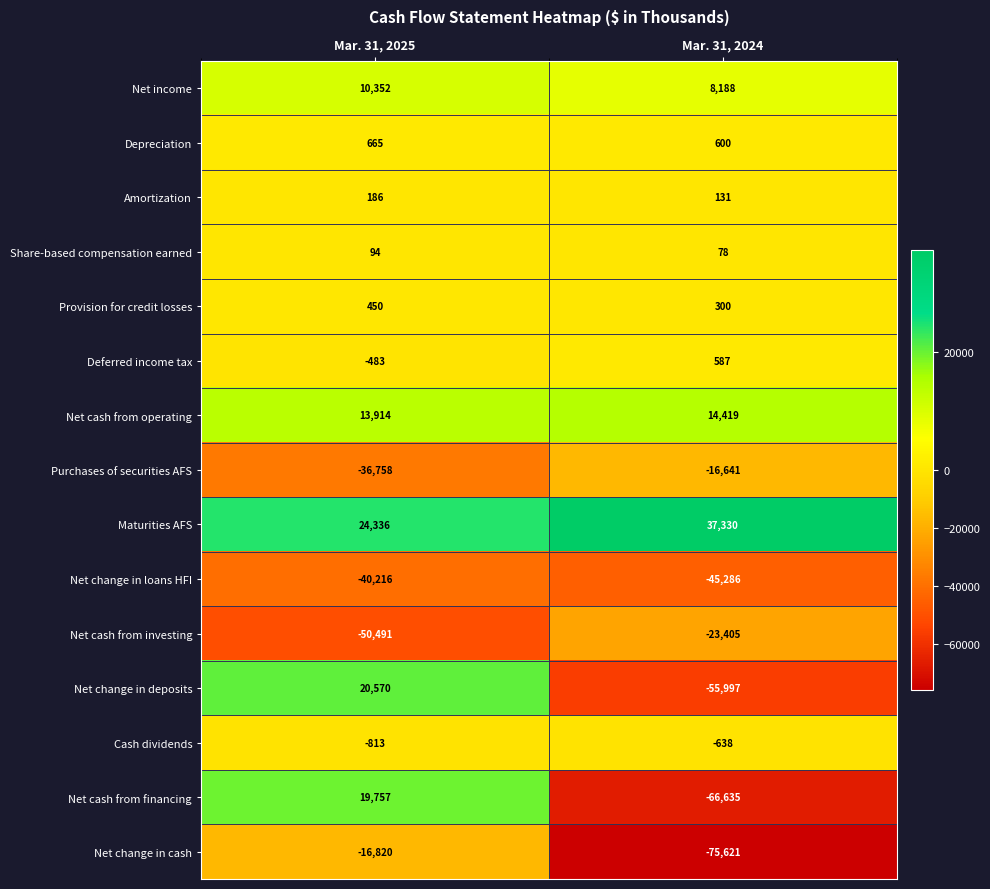

The Deferred income tax series shows 587 at Mar. 31, 2024. True or false?

True